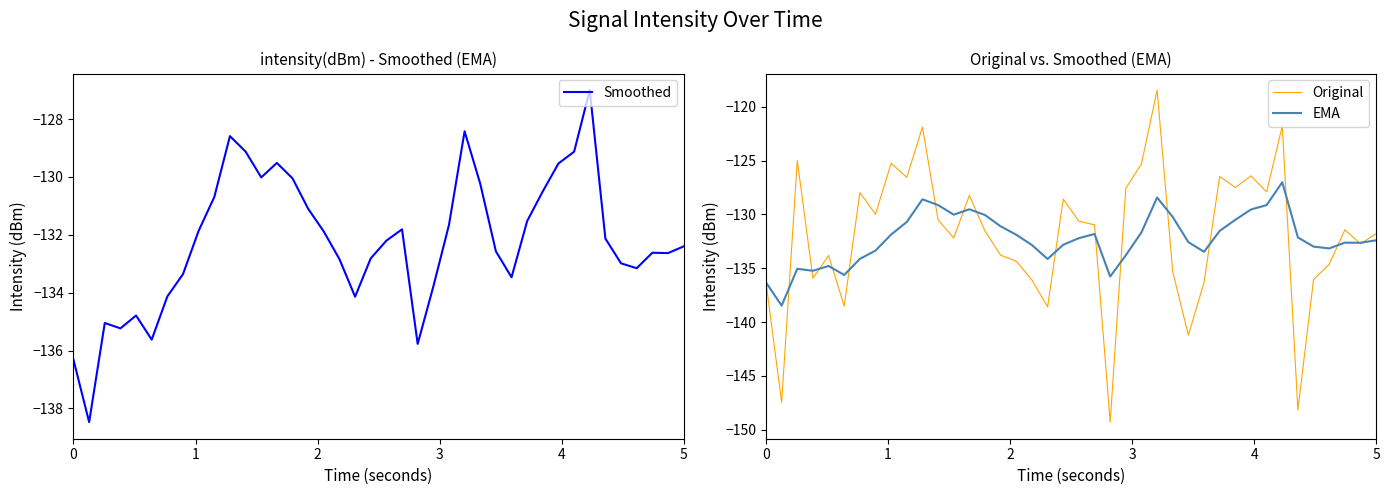

What is the value of the Smoothed point at the 11th from the left?

-128.6